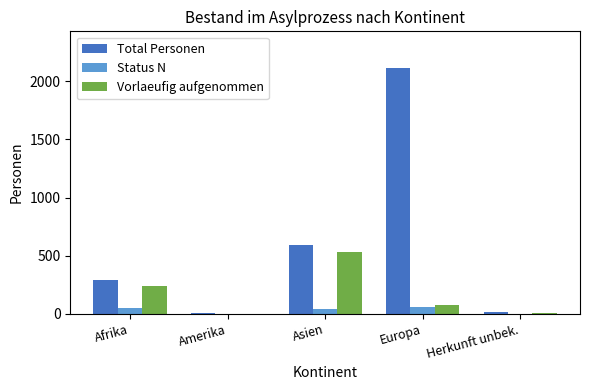

What is the maximum value shown in the chart?

2113